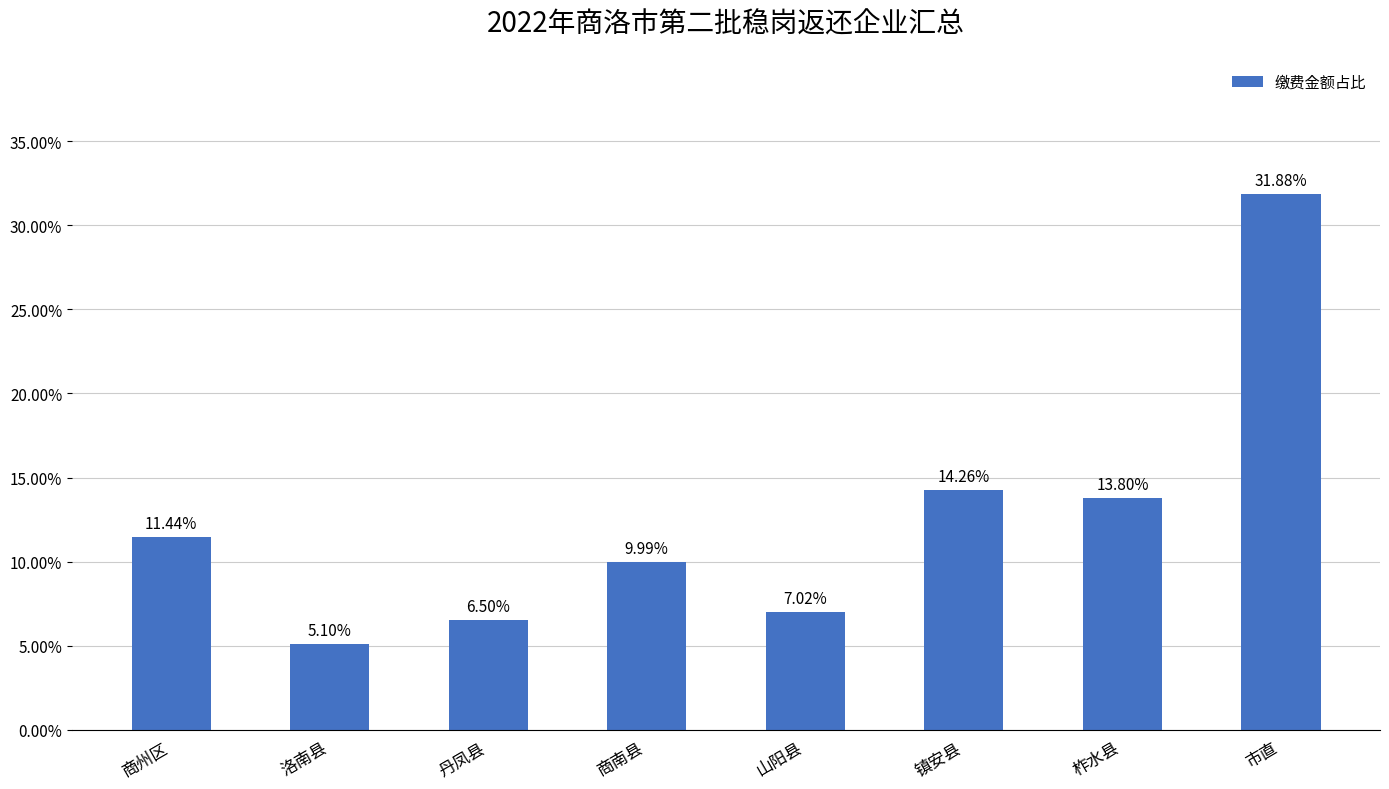

Count the number of categories in the chart.

8